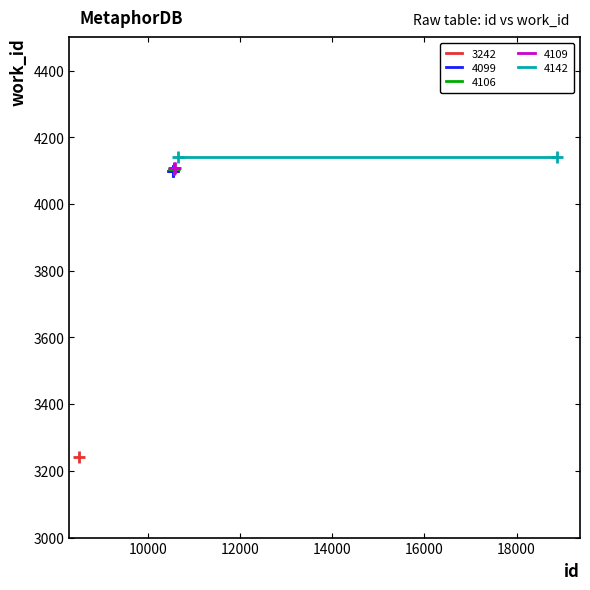

Reading left to right, list all the values displayed in this chart.

8496=3242	10552=4099	10554=4099	10556=4099	10563=4106	10564=4106	10568=4109	10588=4109	10664=4142	18877=4142